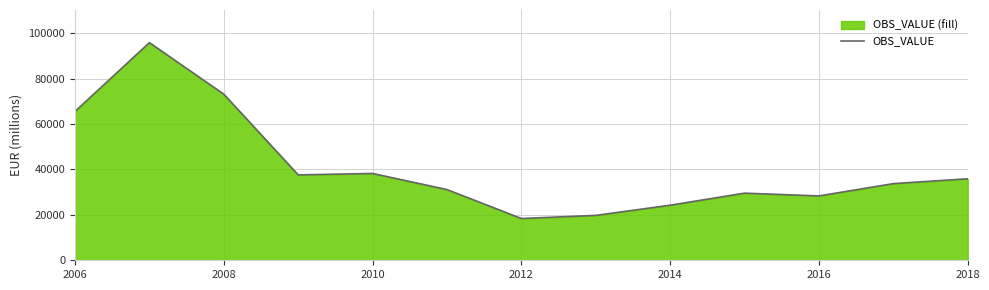

What is the sum of the values at 2016 and 2012?

46750.0